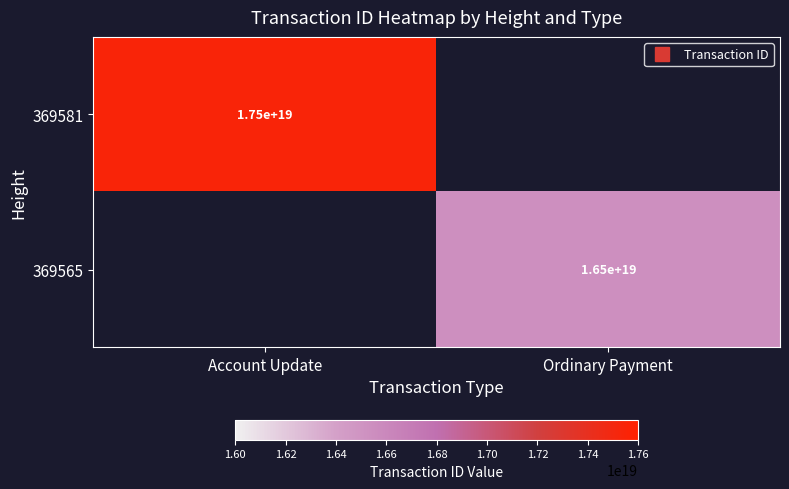

List the series in order of their overall mean, highest first.

369581, 369565